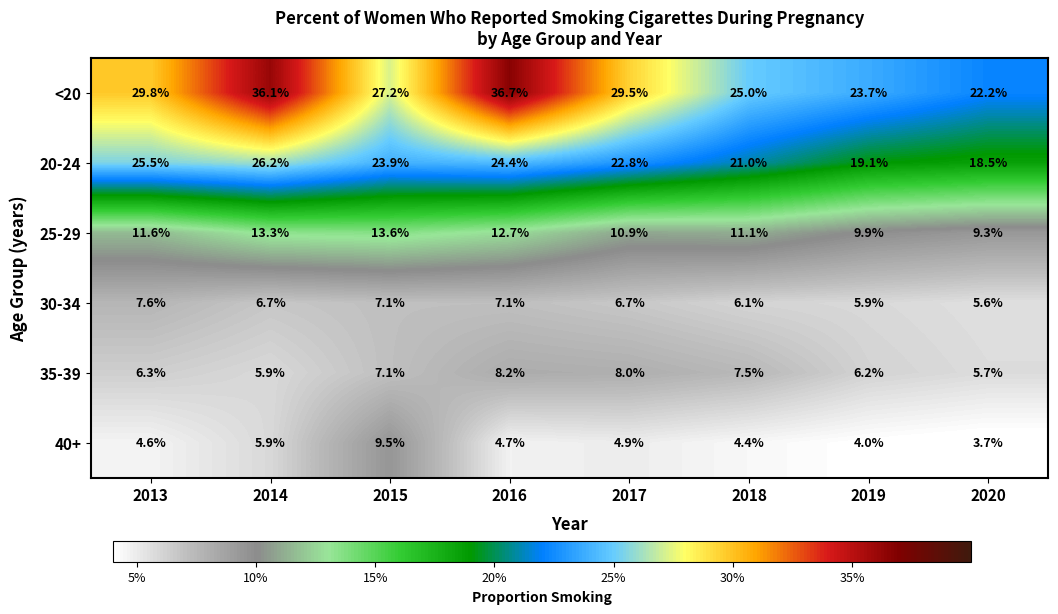

At which label is 40+ closest to 6?

2014